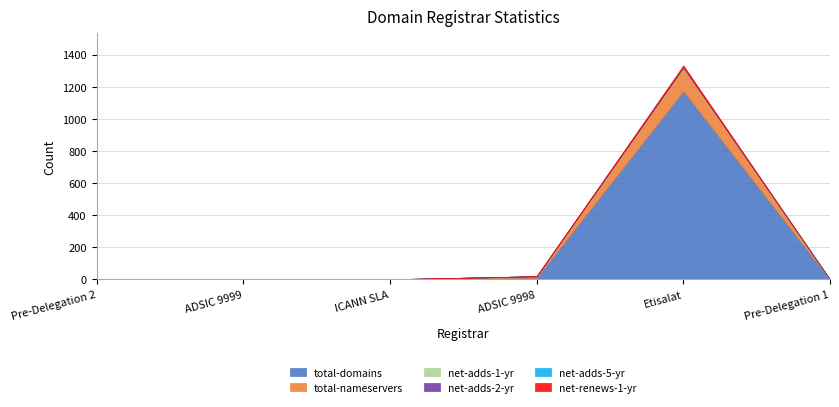

Which has a higher value, Etisalat or Pre-Delegation 1?

Etisalat